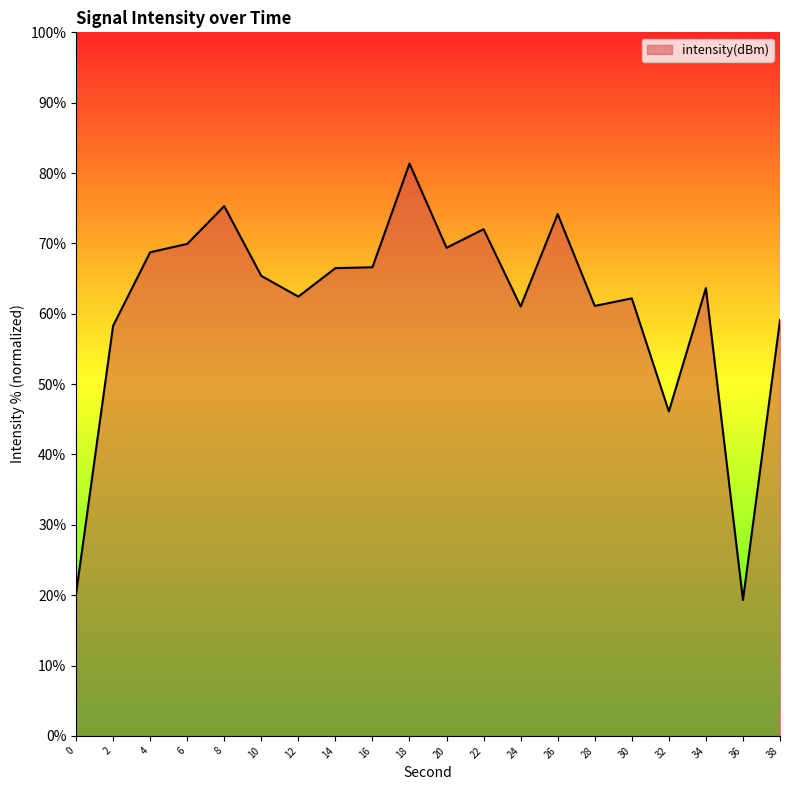

At which category does the data reach its first local peak?

8